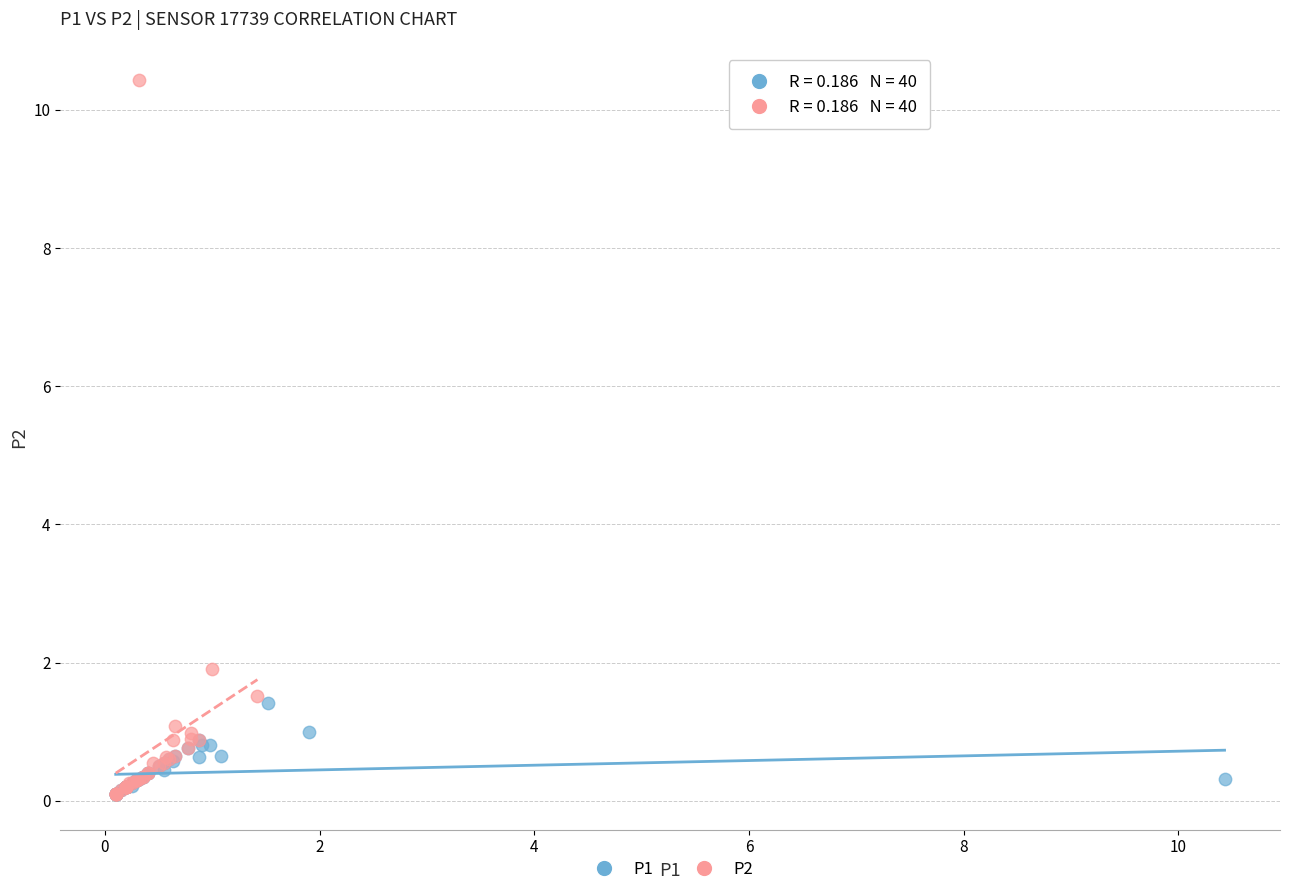

Which series reaches the maximum Y coordinate?

P2